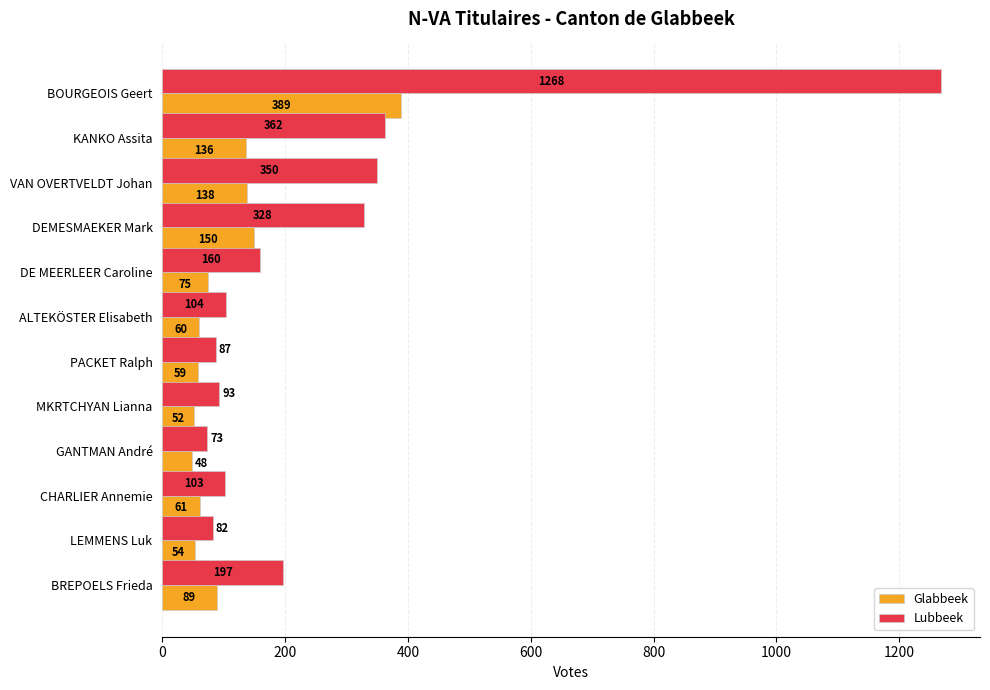

Is it true that Glabbeek equals 138 at VAN OVERTVELDT Johan?

True